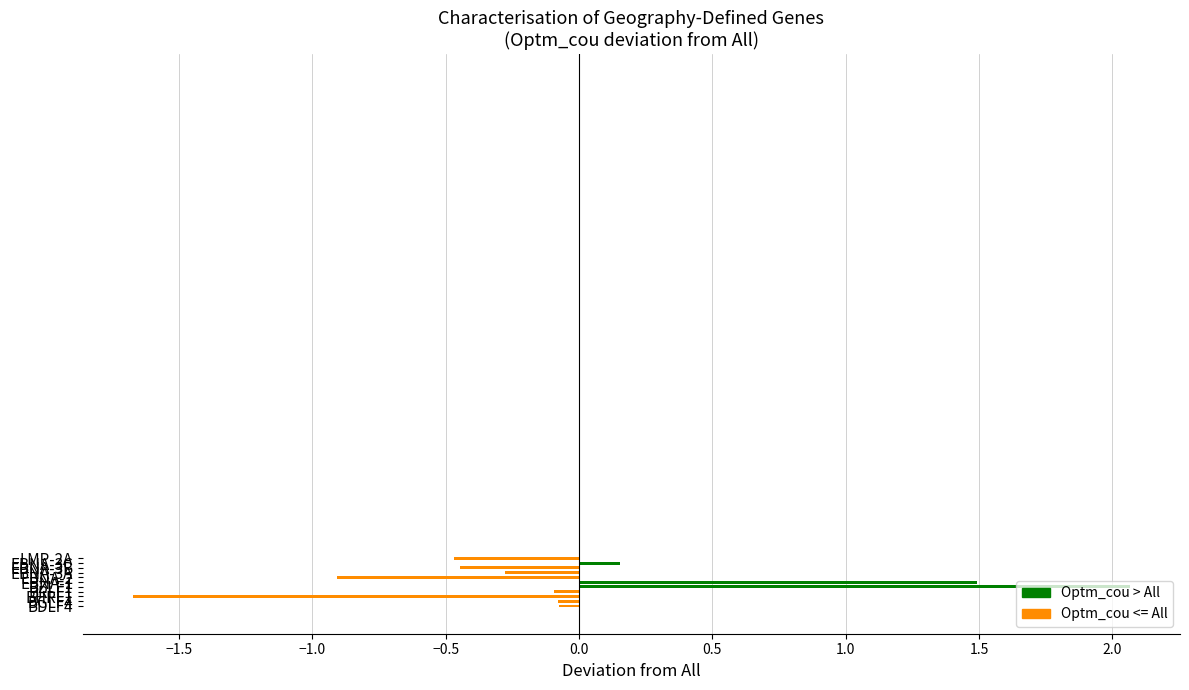

What is the label of the 2nd bar from the left?

BGLF4